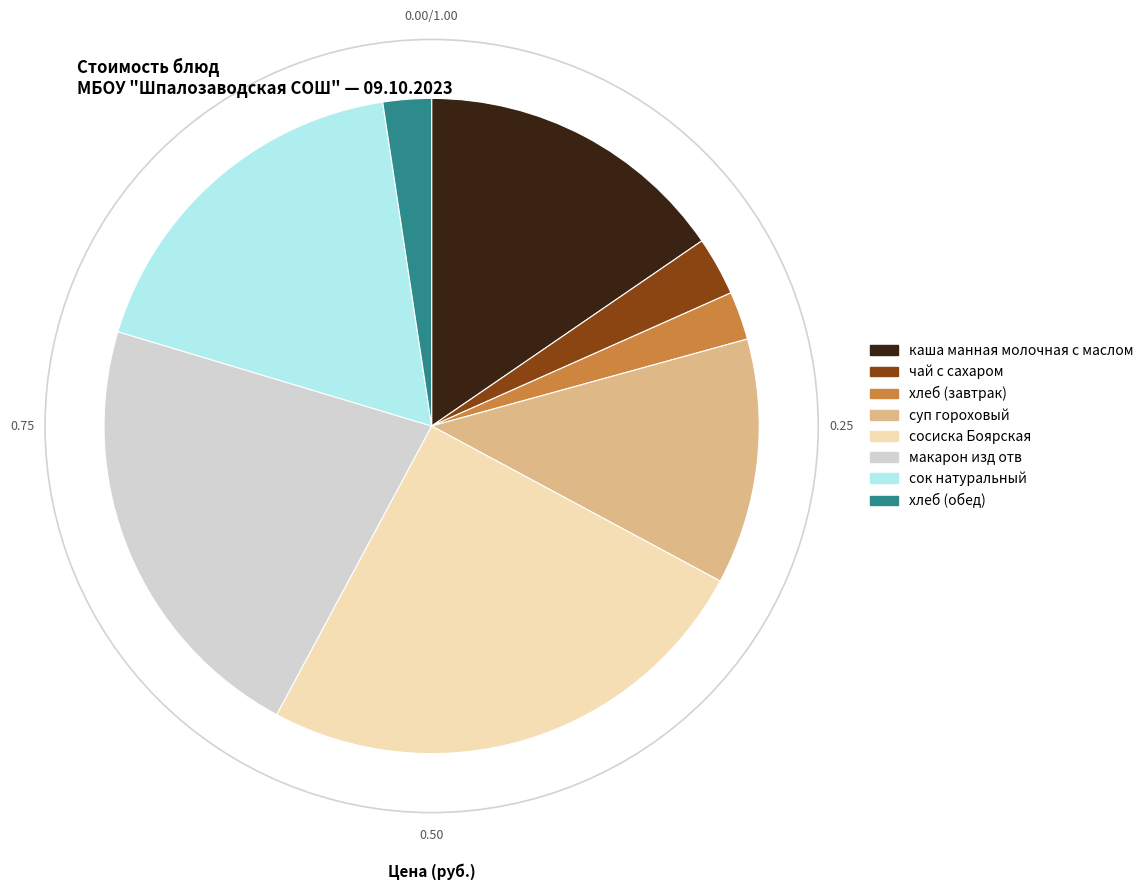

Combined, do чай с сахаром and макарон изд отв account for over 50%?

No